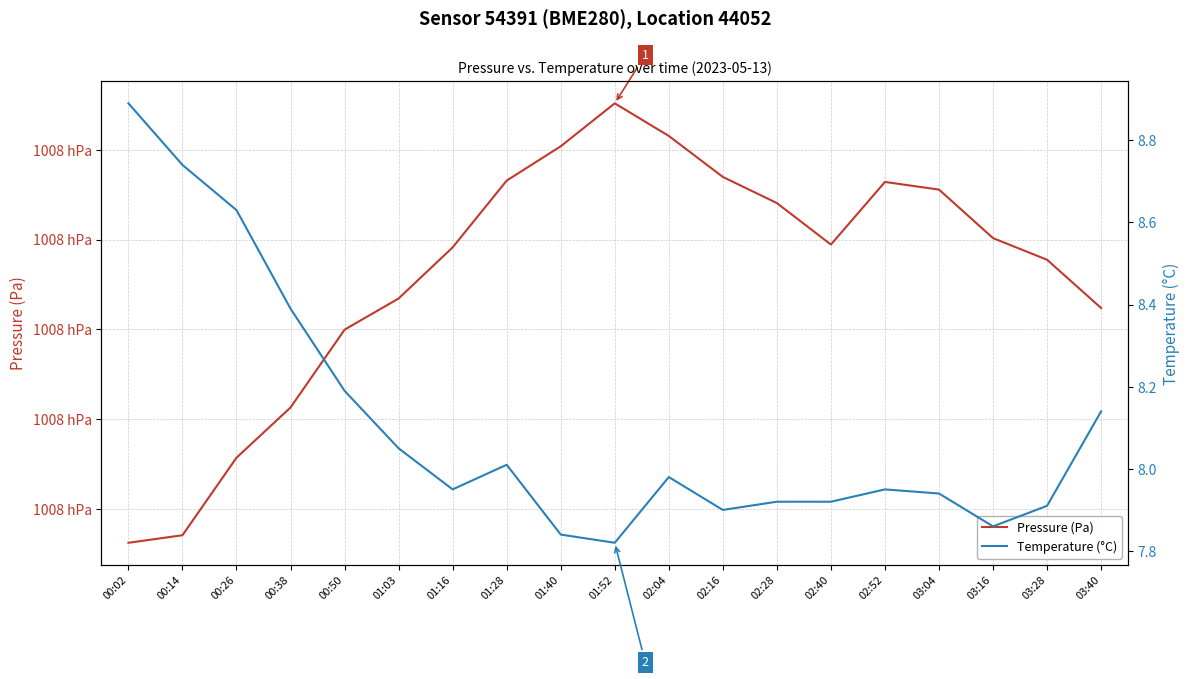

Which category has the highest value in the Temperature (°C) series?

00:02